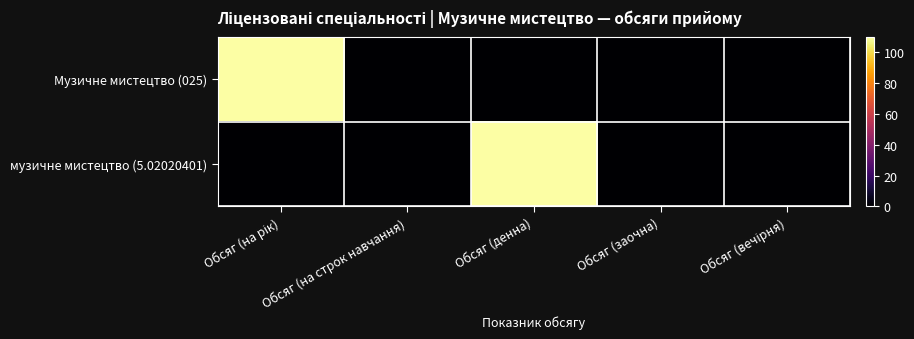

Which series has the largest total across all categories?

Музичне мистецтво (025)